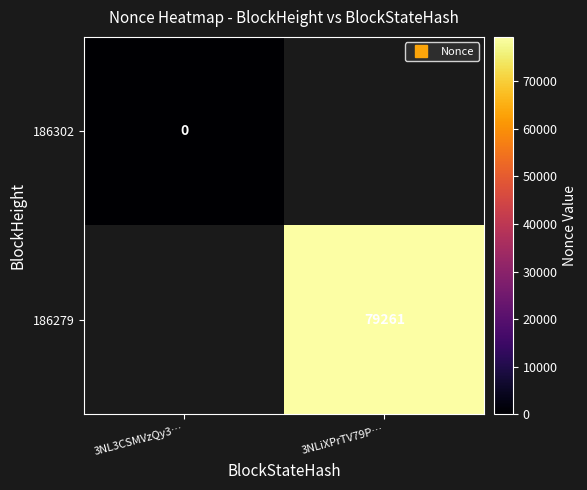

Rank the series at 3NL3CSMVzQy3… from lowest to highest value.

186302, 186279